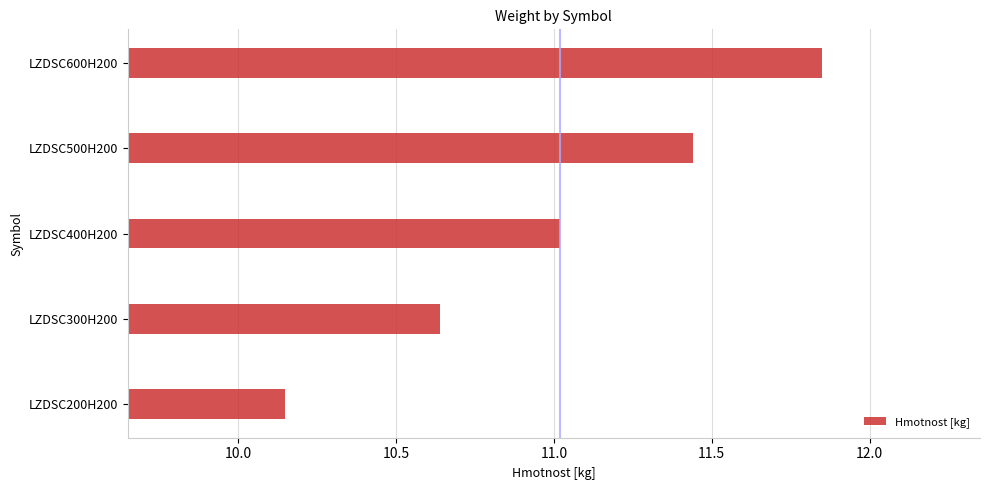

True or false: the data shows 17.5 at LZDSC200H200.

False